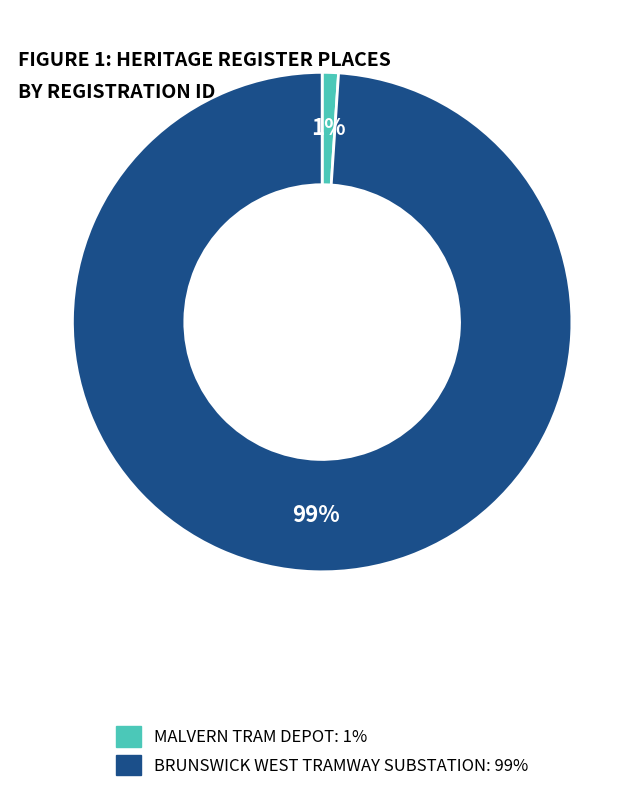

Between BRUNSWICK WEST TRAMWAY SUBSTATION and MALVERN TRAM DEPOT, which is larger?

BRUNSWICK WEST TRAMWAY SUBSTATION